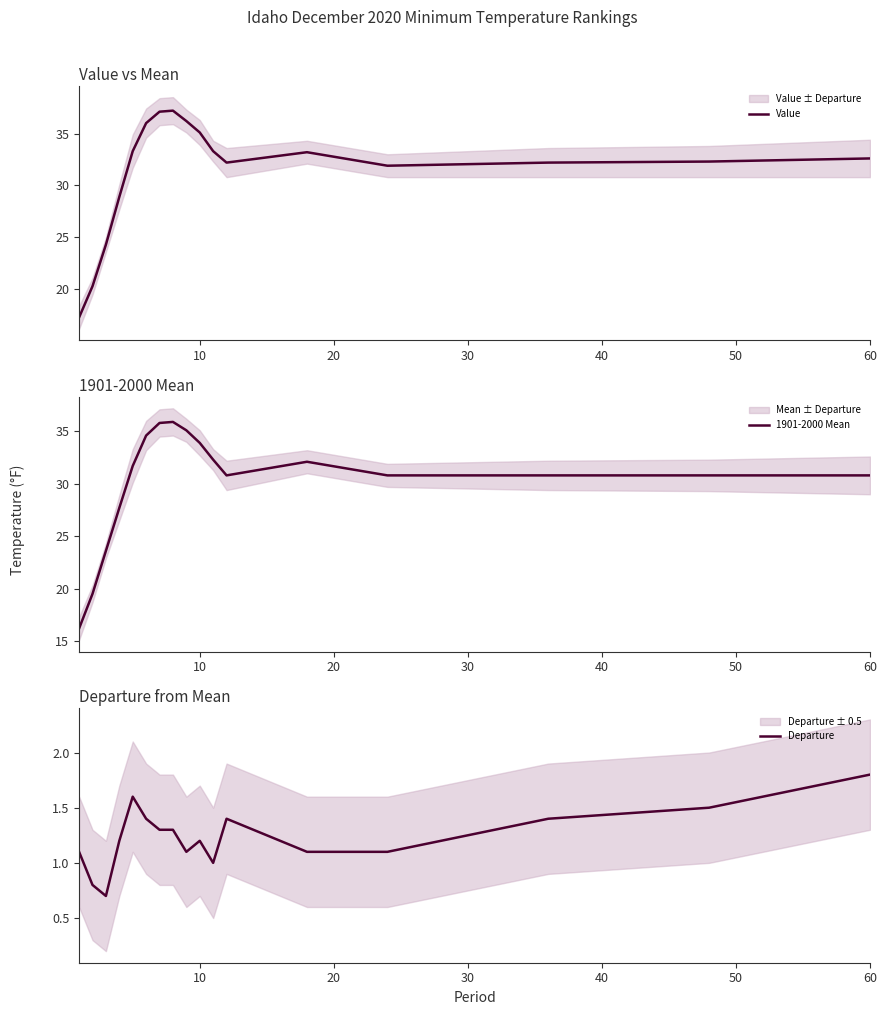

What is the minimum value for Value?

17.3